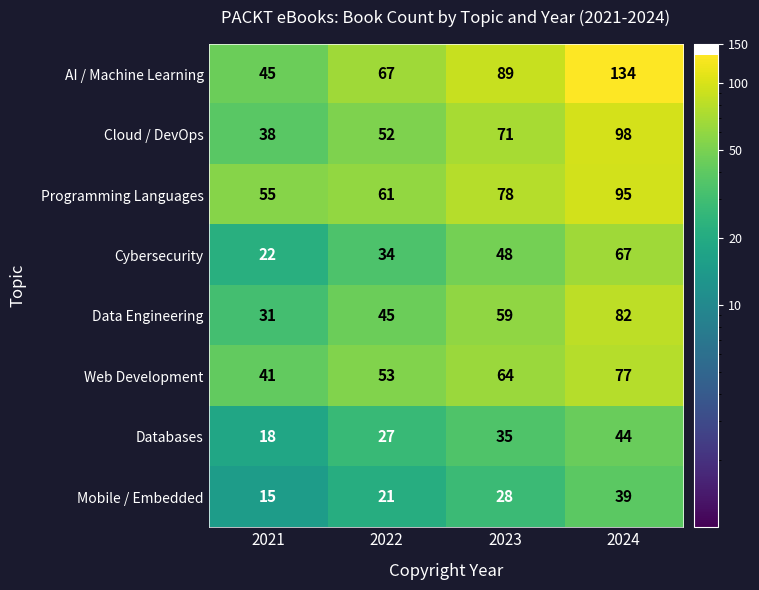

Which series has the largest range (max minus min)?

AI / Machine Learning